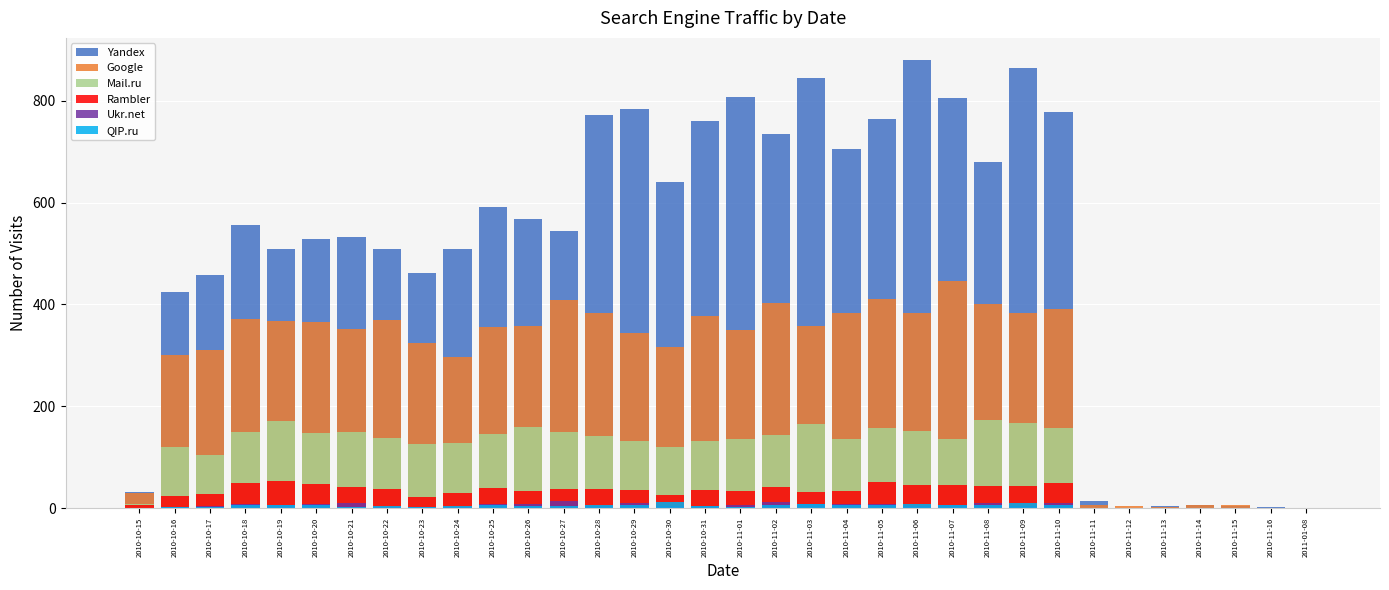

Which series has the largest range (max minus min)?

Yandex